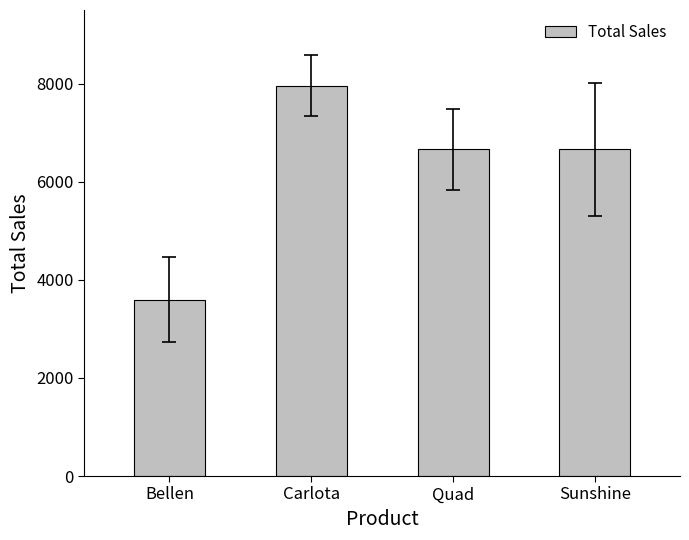

Read the value at Carlota.

7958.9